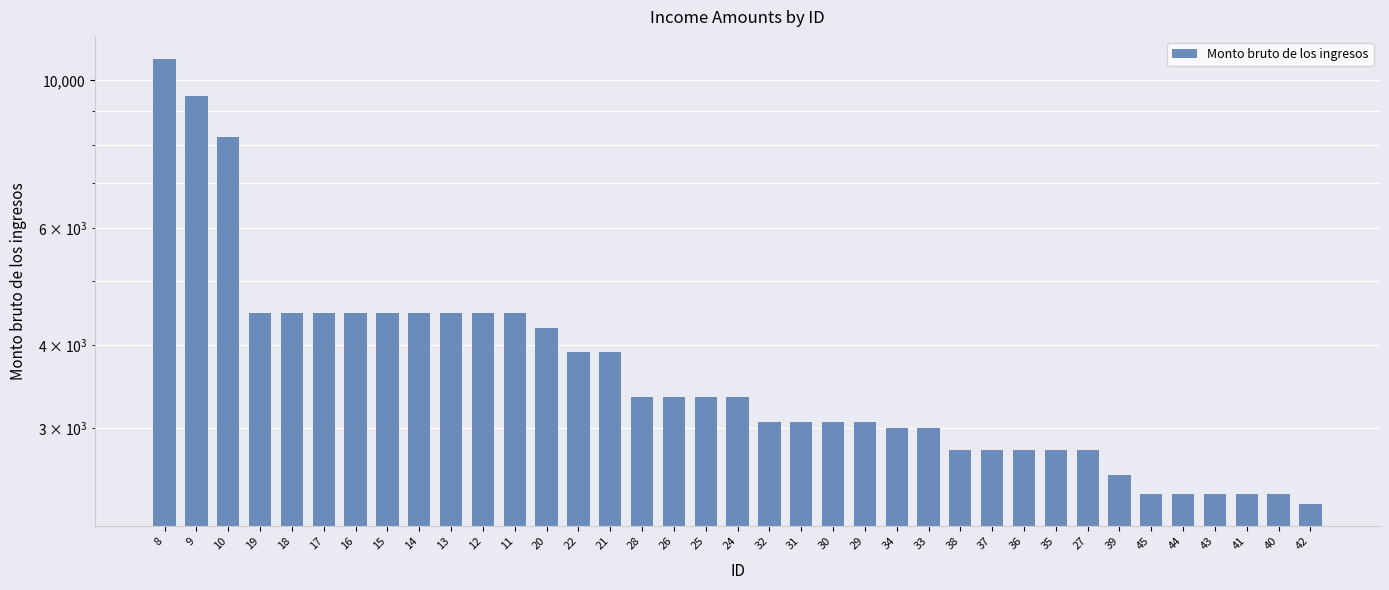

List the labels in order of value, largest first.

8, 9, 10, 19, 18, 17, 16, 15, 14, 13, 12, 11, 20, 22, 21, 28, 26, 25, 24, 32, 31, 30, 29, 34, 33, 38, 37, 36, 35, 27, 39, 45, 44, 43, 41, 40, 42